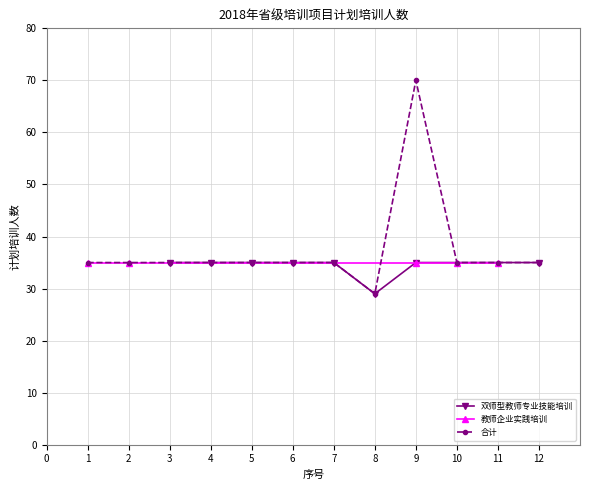

What is the value of the 双师型教师专业技能培训 point at the 2nd from the left?

35